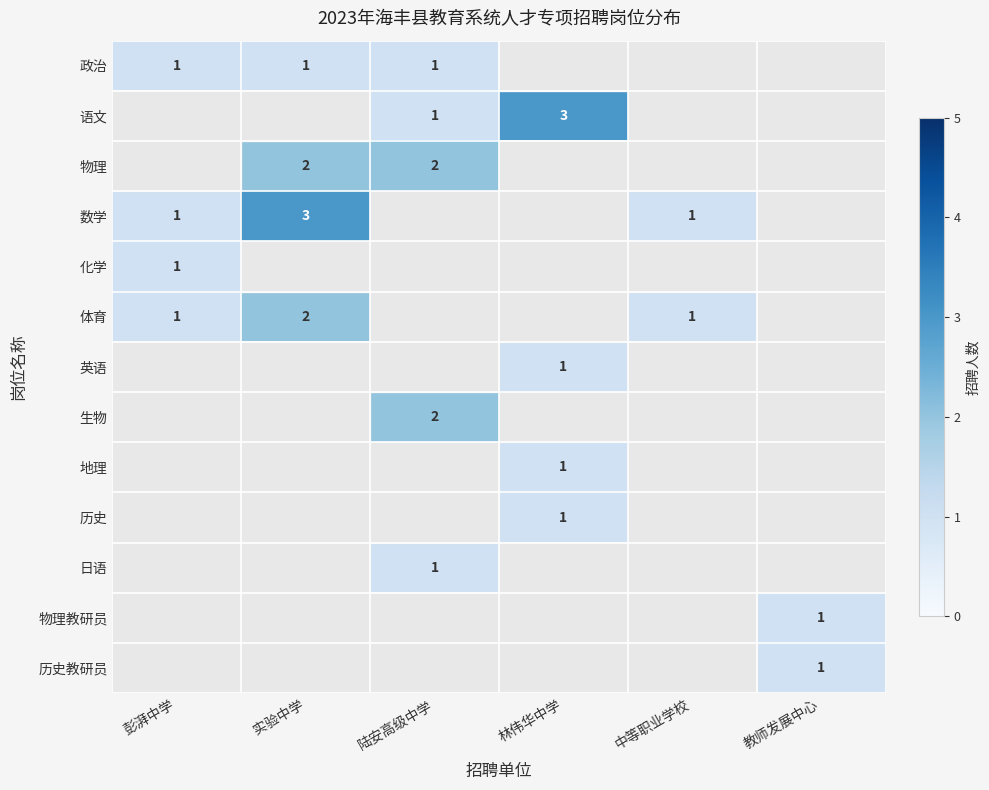

At which label does 英语 reach its minimum?

彭湃中学